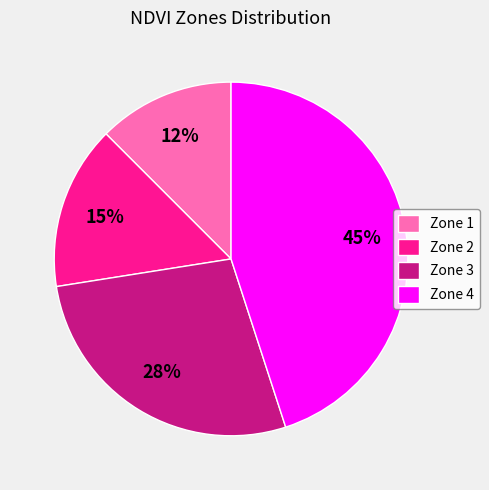

To the nearest percent, what is the difference between the Zone 2 and Zone 4 slice percentages?

30%